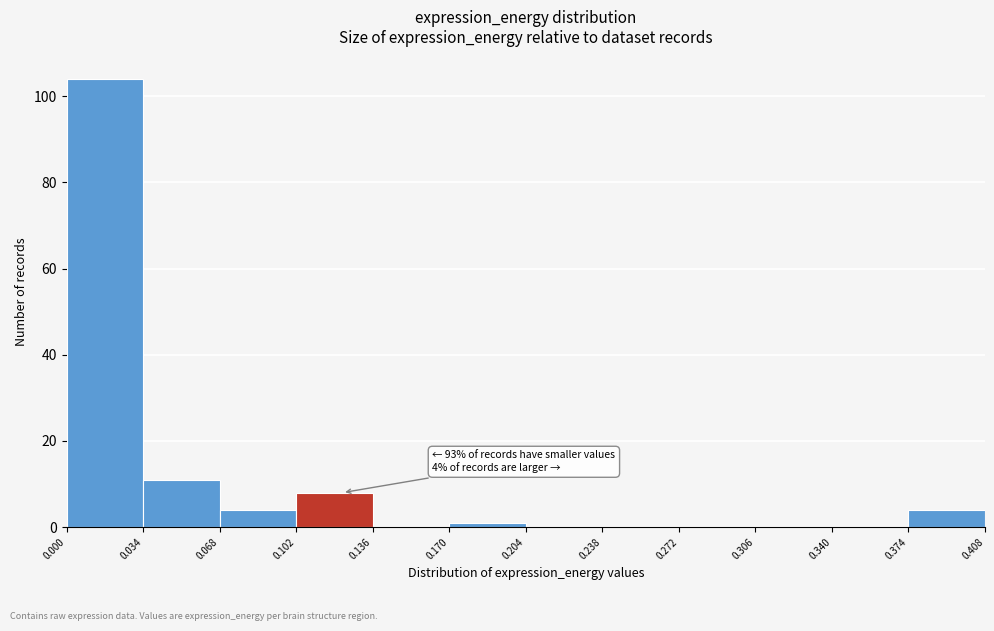

Over which range of the x-axis is the bar tallest?

0.000 to 0.034